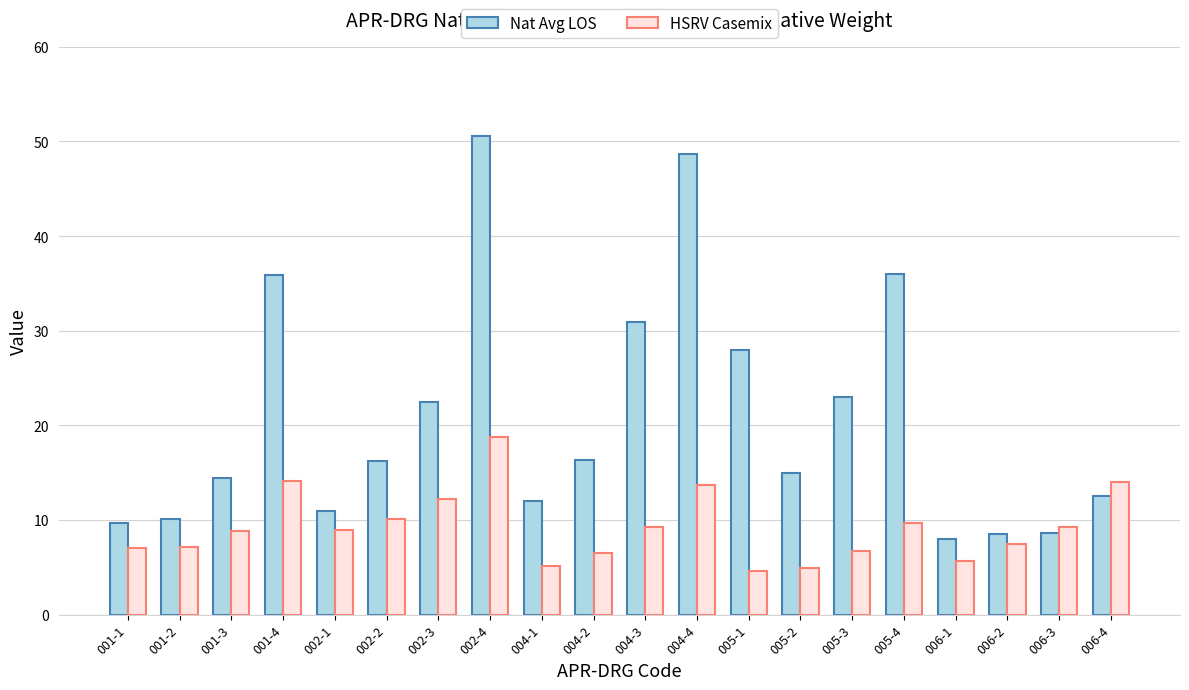

What is the sum of the HSRV Casemix values at 005-4 and 001-2?

16.9